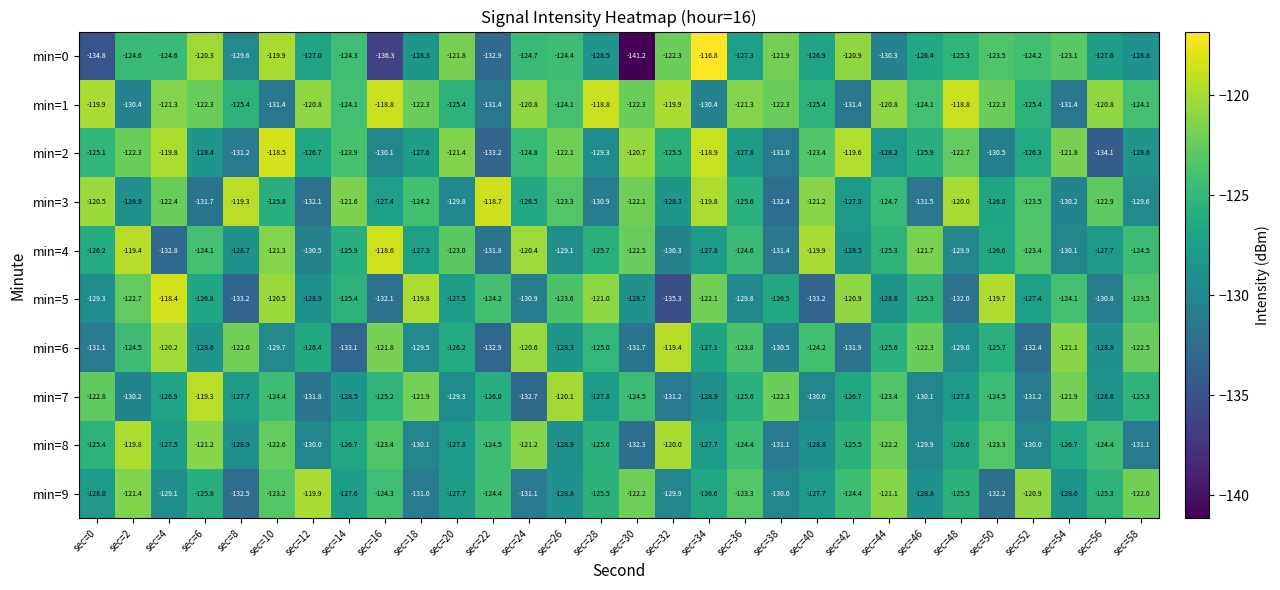

How many categories are shown in the chart?

30